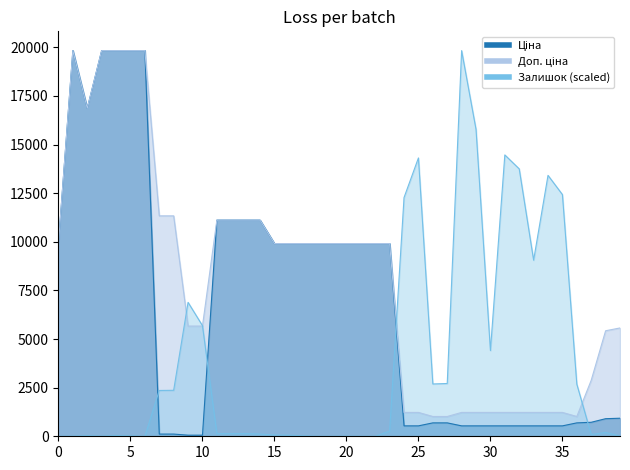

What are all the series names shown in the legend?

Ціна, Доп. ціна, Залишок